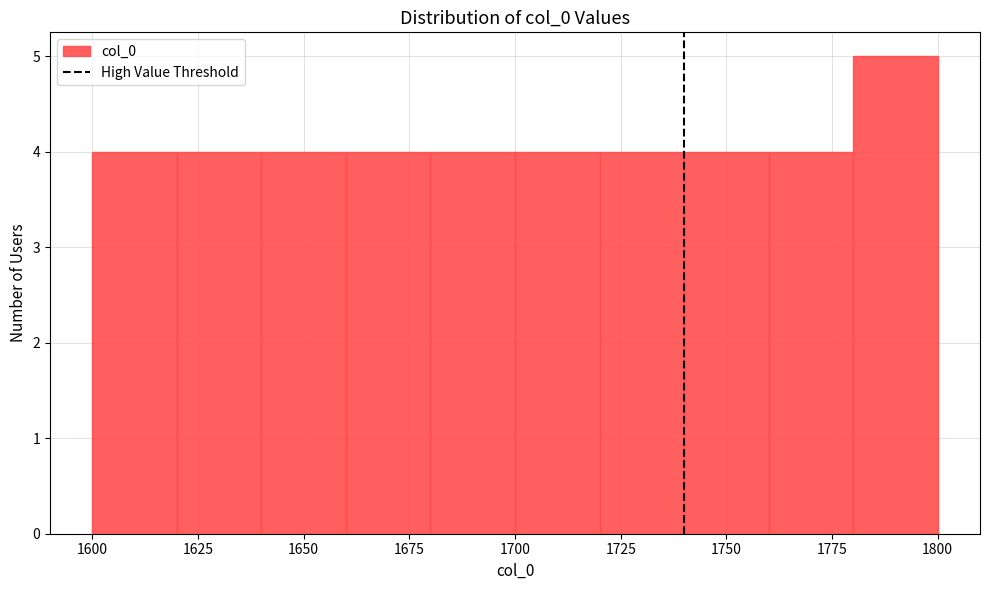

Which range on the x-axis has the tallest bar?

1780 to 1800